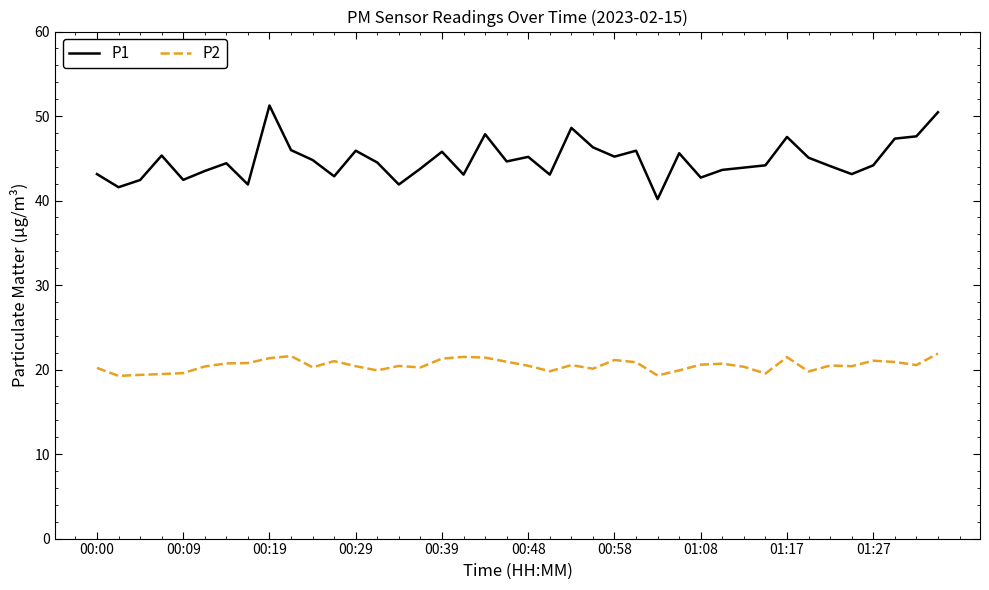

Which series has the largest range (max minus min)?

P1